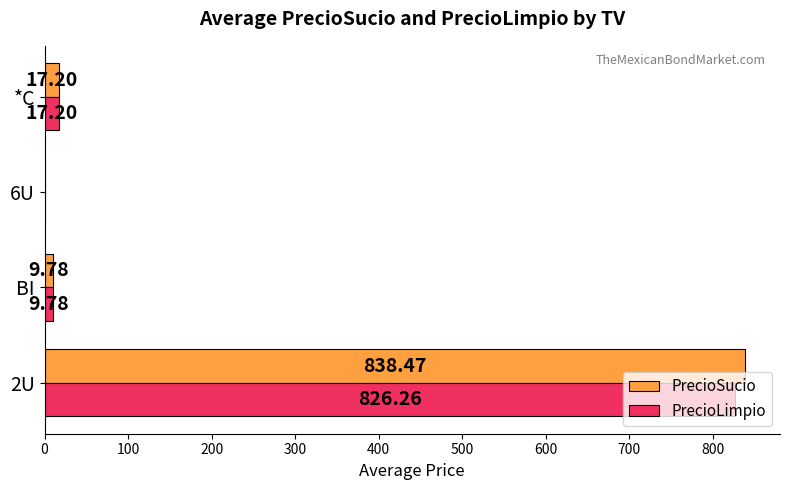

What is the sum of the PrecioLimpio values at 6U and 2U?

826.3